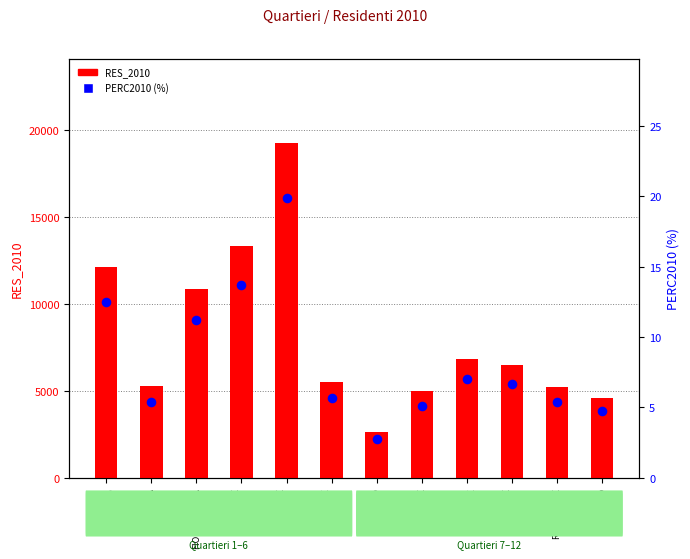

What are all the series names shown in the legend?

RES_2010, PERC2010 (%)